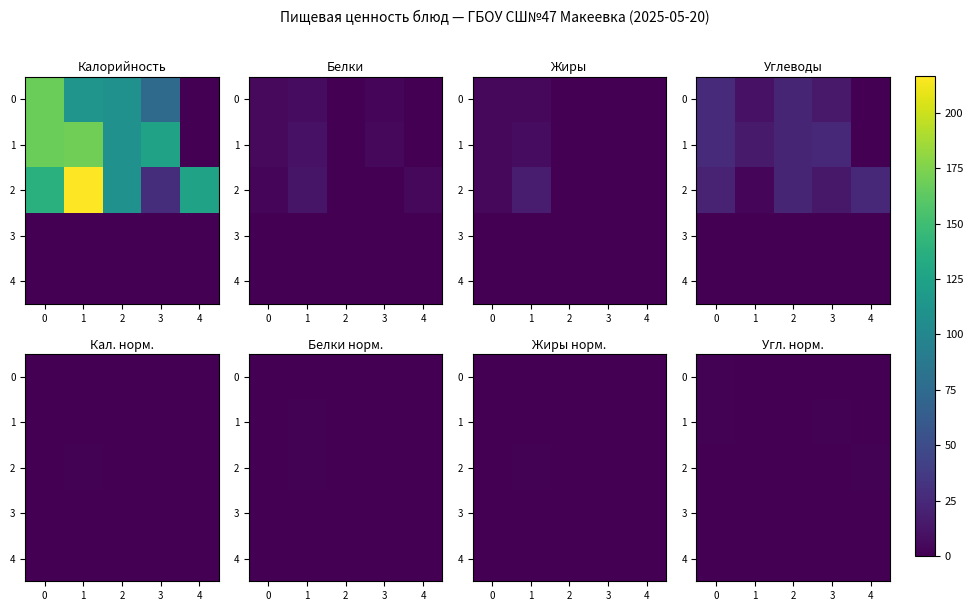

What is the difference between the highest and lowest values at 1?

0.8